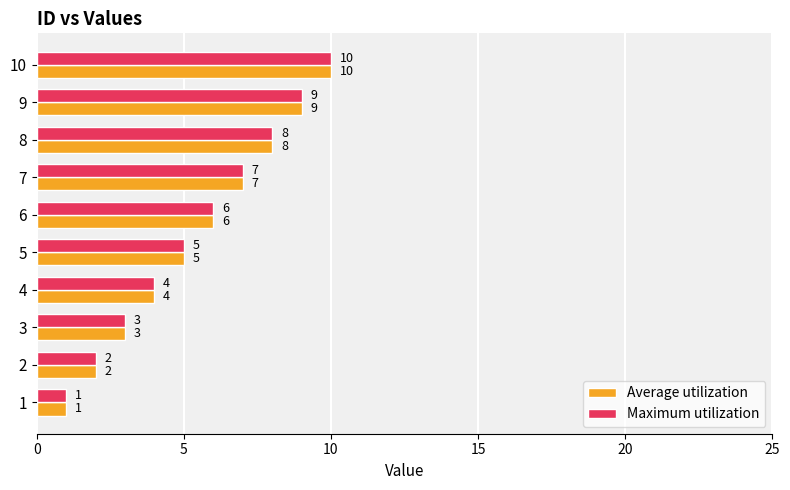

At which category is the sum across all series the highest?

10